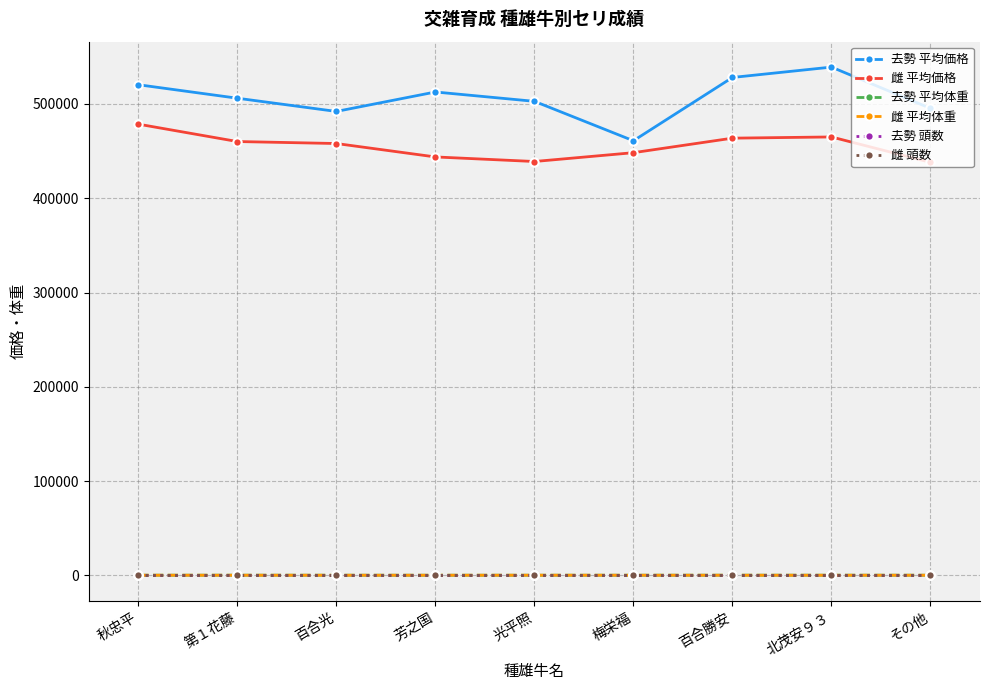

What is the difference between the highest and lowest values at 秋忠平?

520297